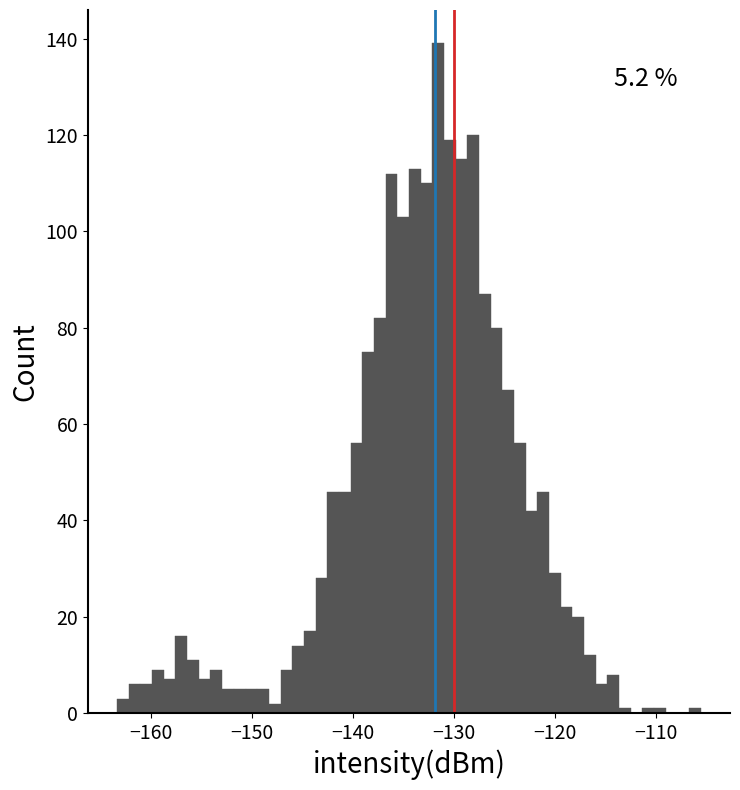

Read against the x-axis, roughly where is the centre of the tallest bar?

-132